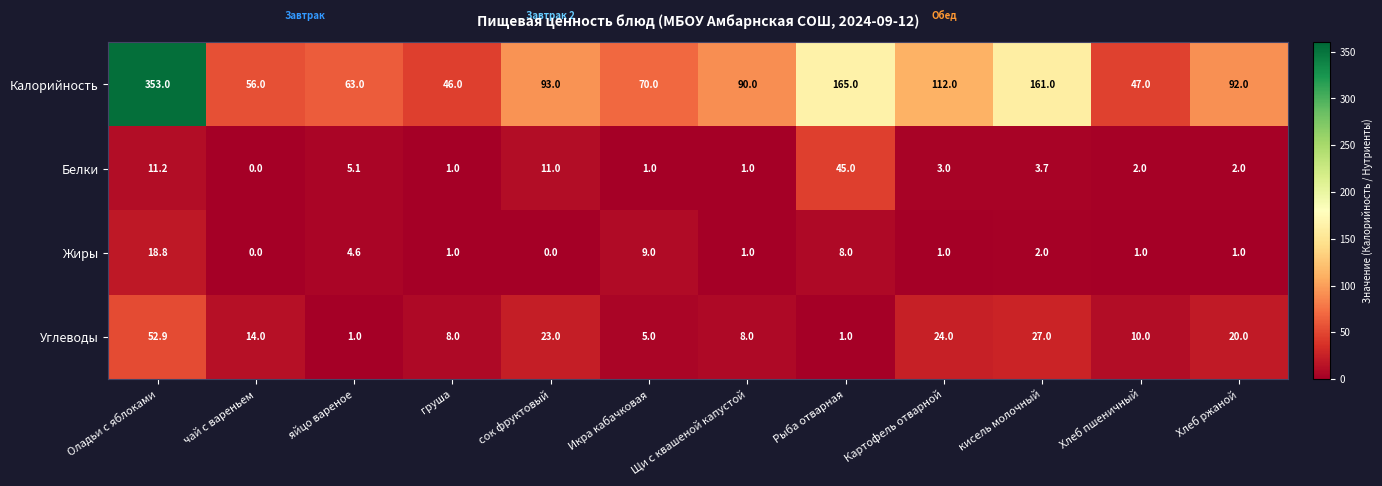

True or false: Белки has a value of 0.7 at Хлеб пшеничный.

False